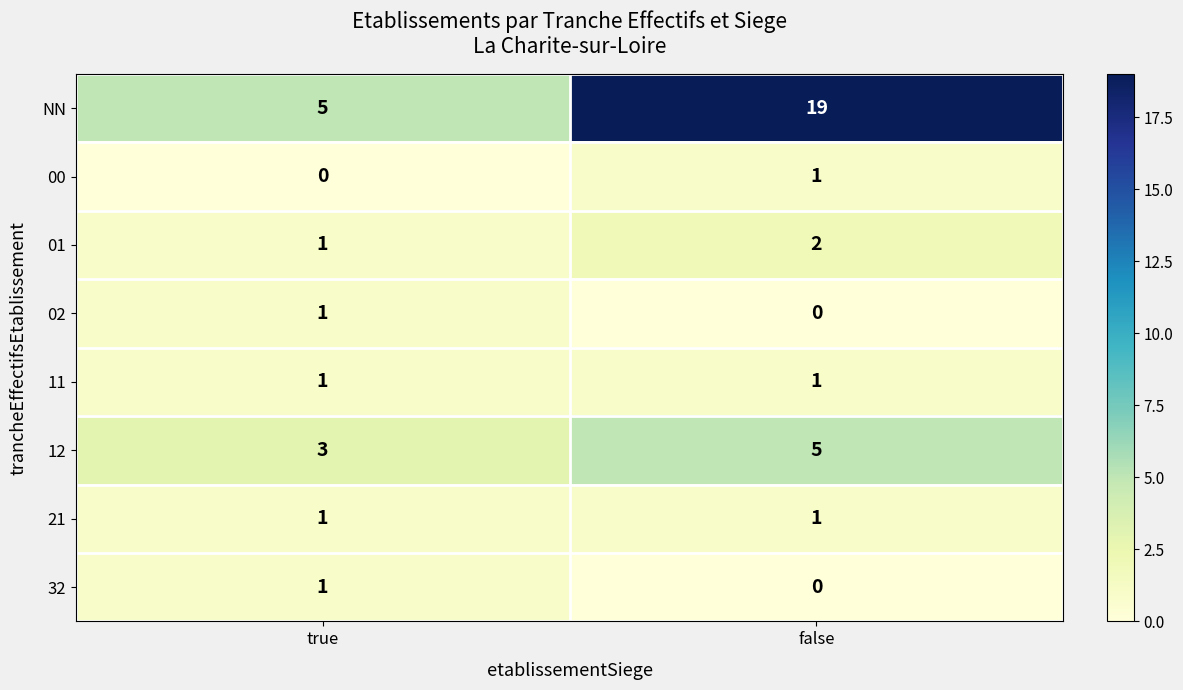

Reading right to left, extract all data points from this chart.

NN: 19	5
00: 1	0
01: 2	1
02: 0	1
11: 1	1
12: 5	3
21: 1	1
32: 0	1